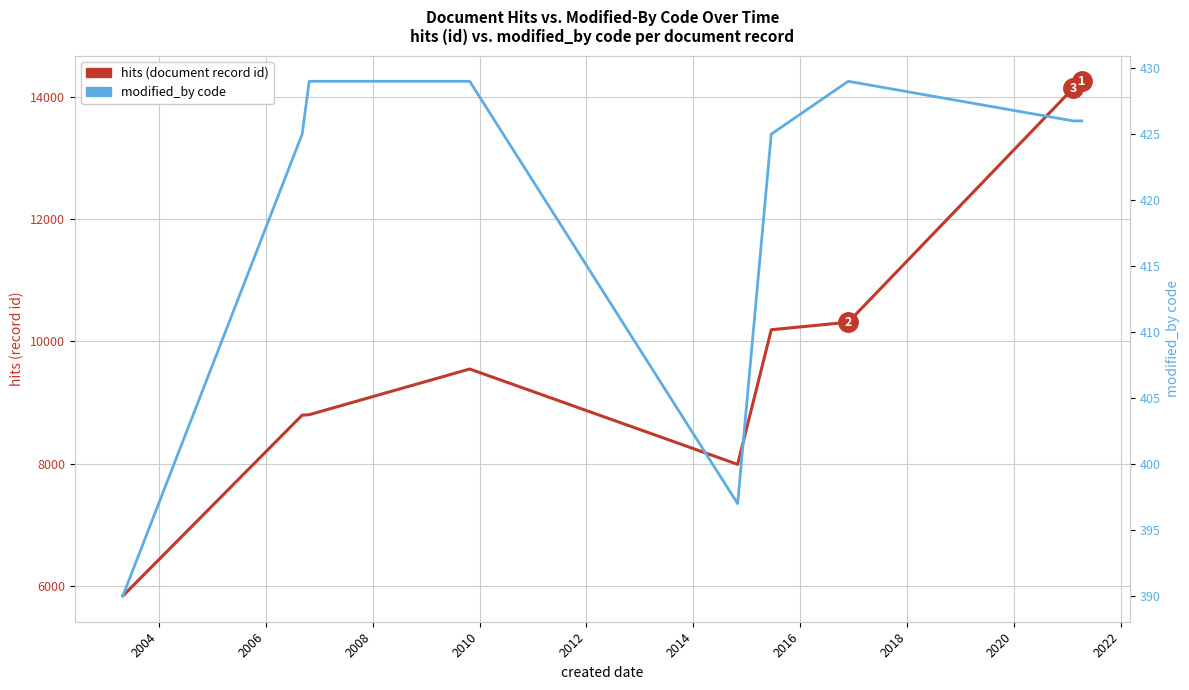

List the series in order of their overall mean, lowest first.

modified_by code, hits (document record id)